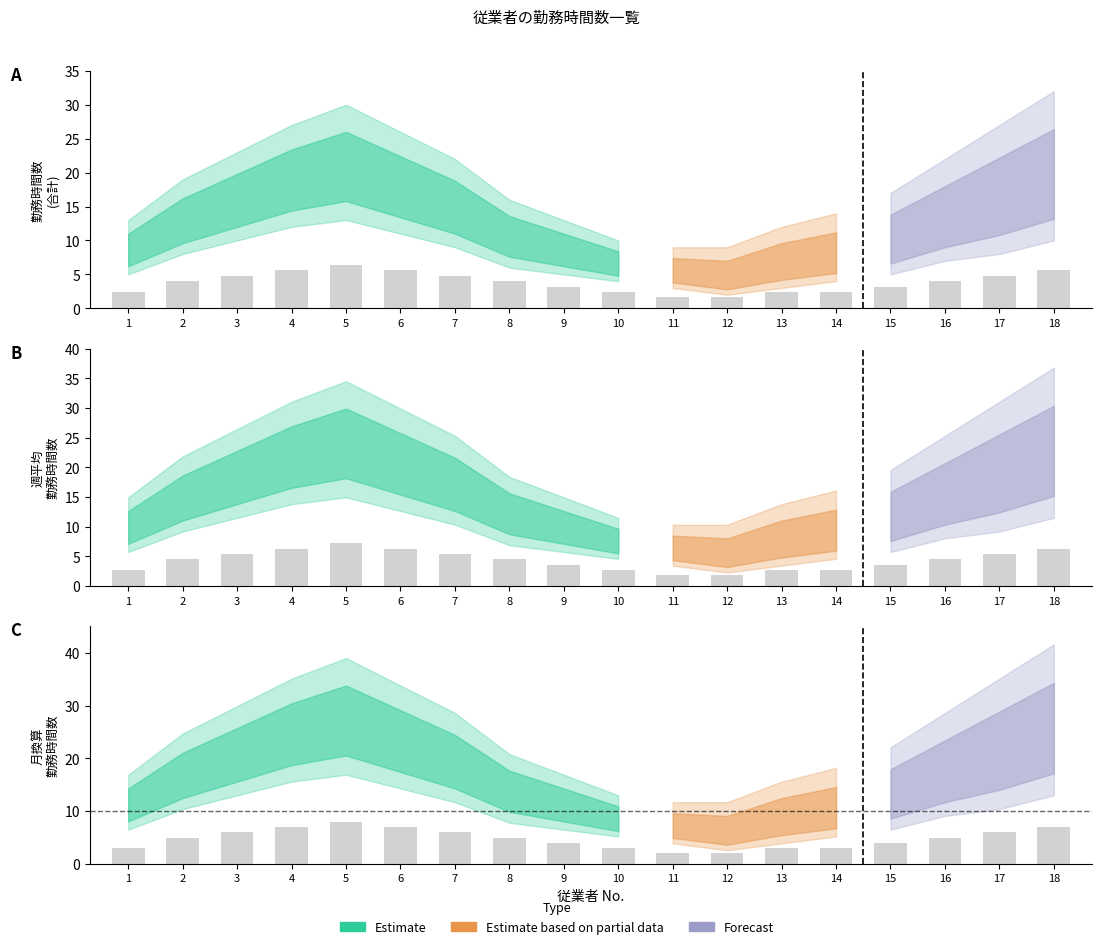

What is the difference between the values at 16 and 1?

2